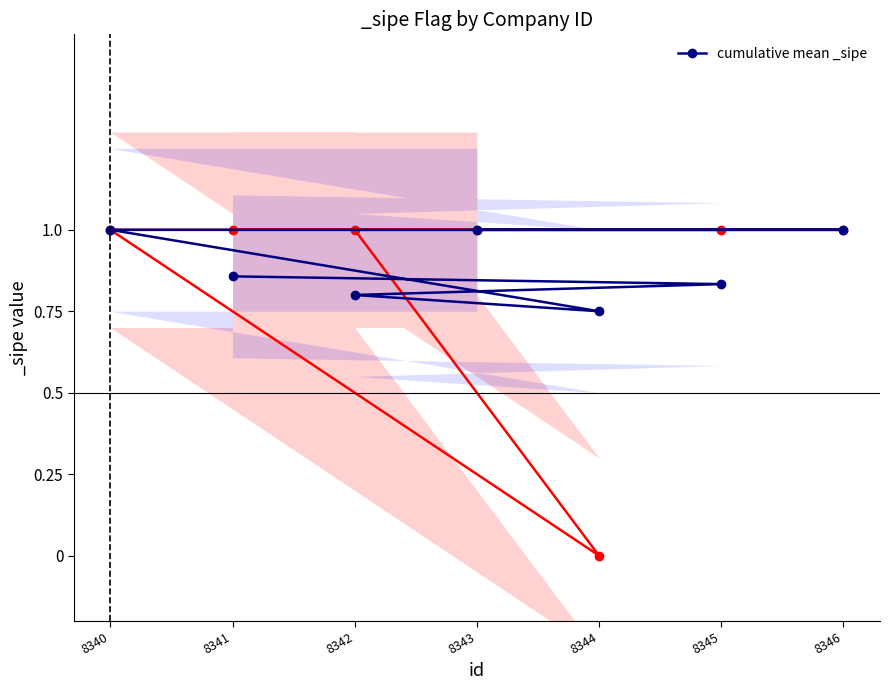

How many values are between 0 and 1?

7